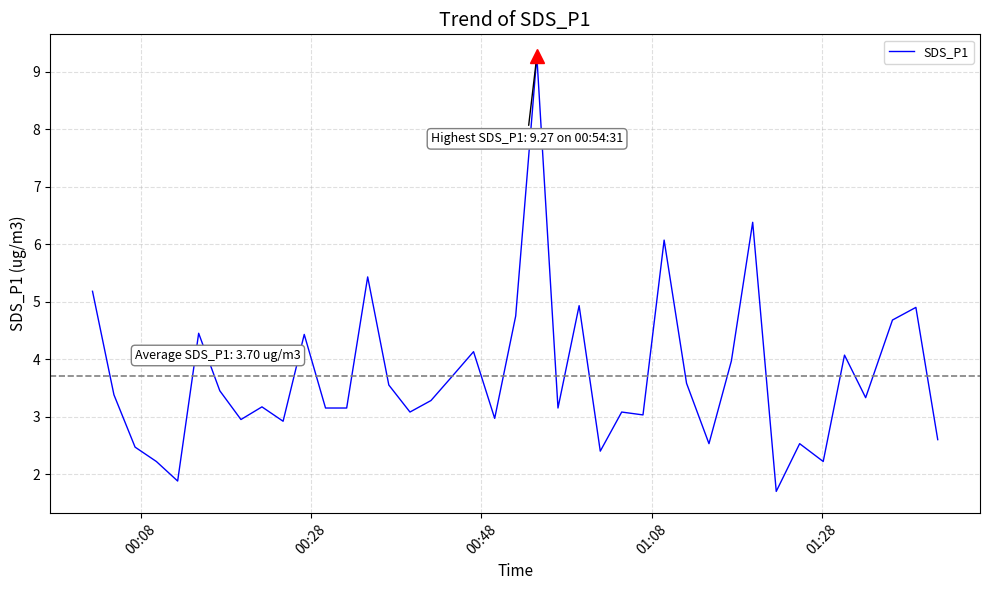

What is the difference between the maximum and minimum values?

7.6